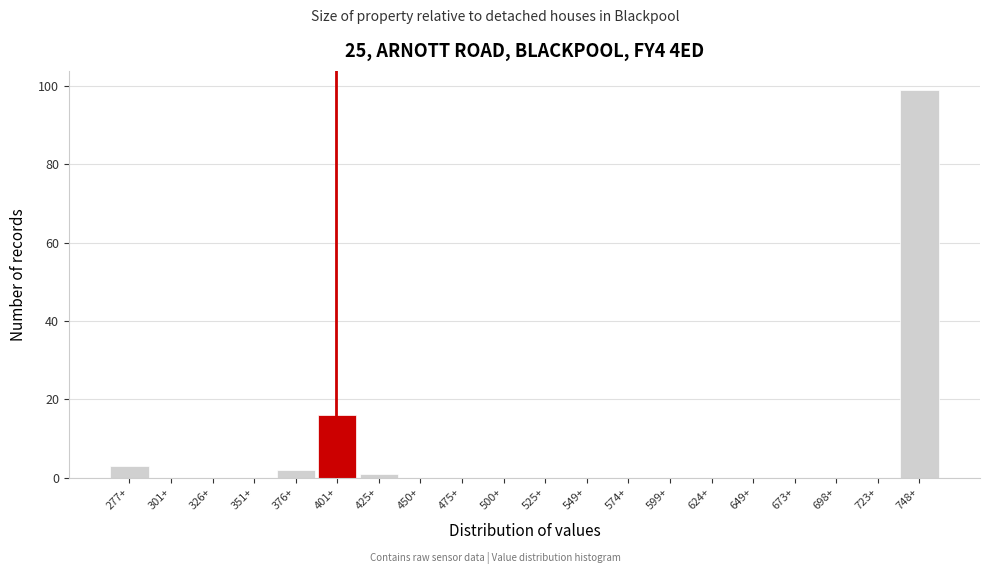

Reading left to right, extract all data points from this chart.

277+=3	301+=0	326+=0	351+=0	376+=2	401+=16	425+=1	450+=0	475+=0	500+=0	525+=0	549+=0	574+=0	599+=0	624+=0	649+=0	673+=0	698+=0	723+=0	748+=99